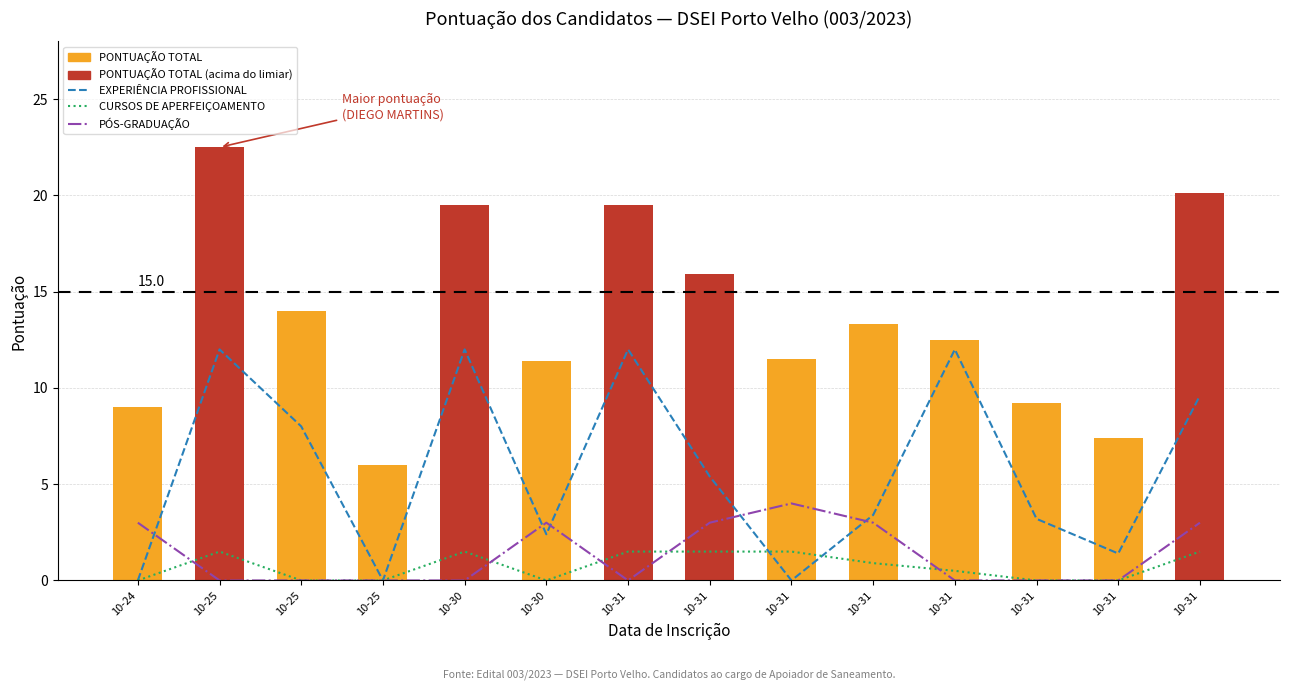

Between 10-25 and 10-31, which series saw the biggest shift?

EXPERIÊNCIA PROFISSIONAL